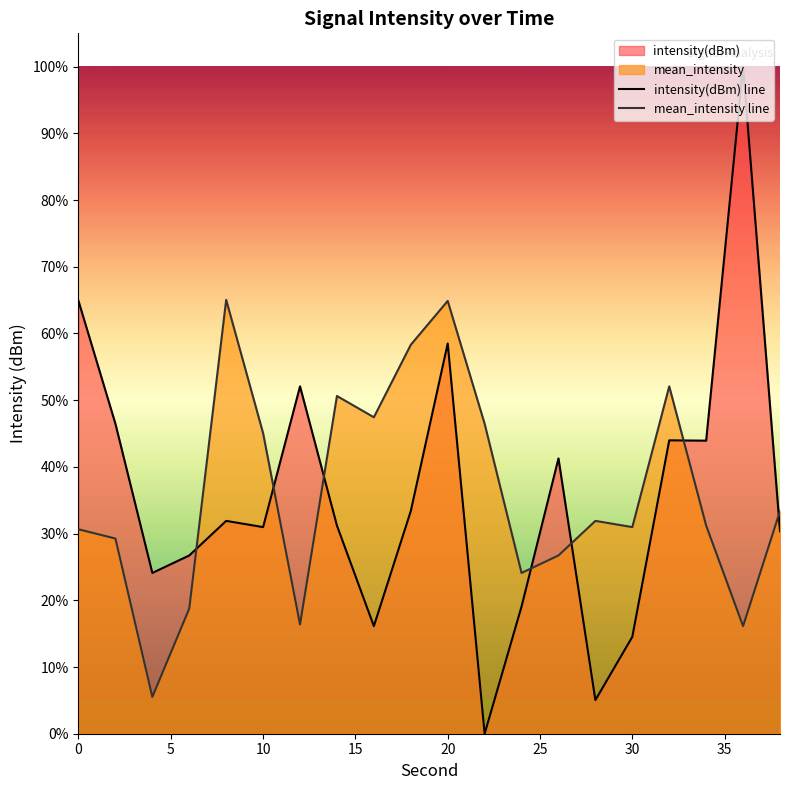

What is the maximum value for mean_intensity line?

65.0